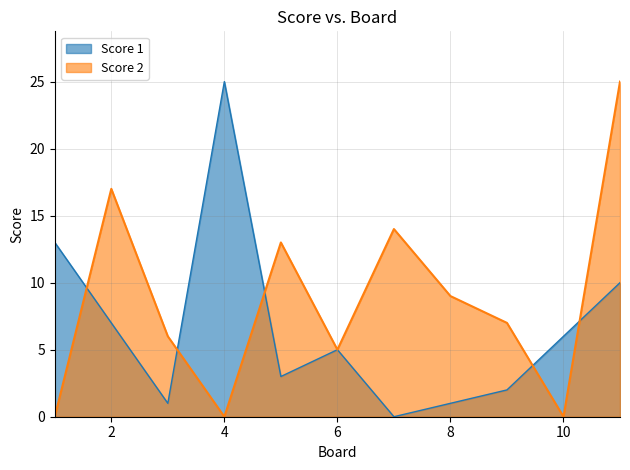

How many intersections are there between Score 2 and Score 1?

5